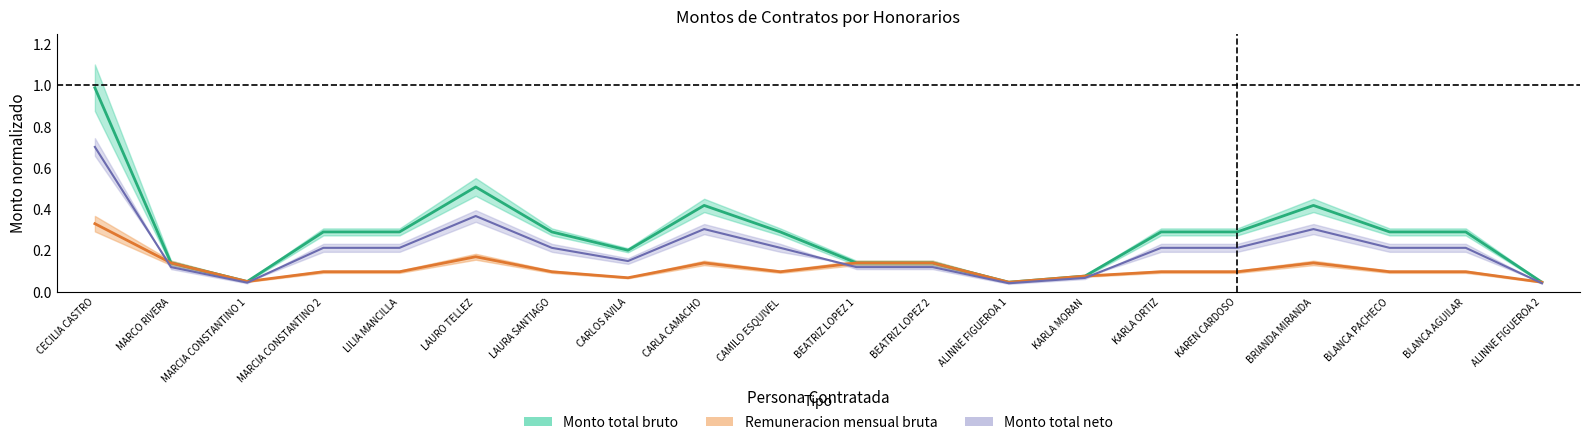

True or false: Monto total bruto and Remuneracion mensual bruta intersect in this chart.

False